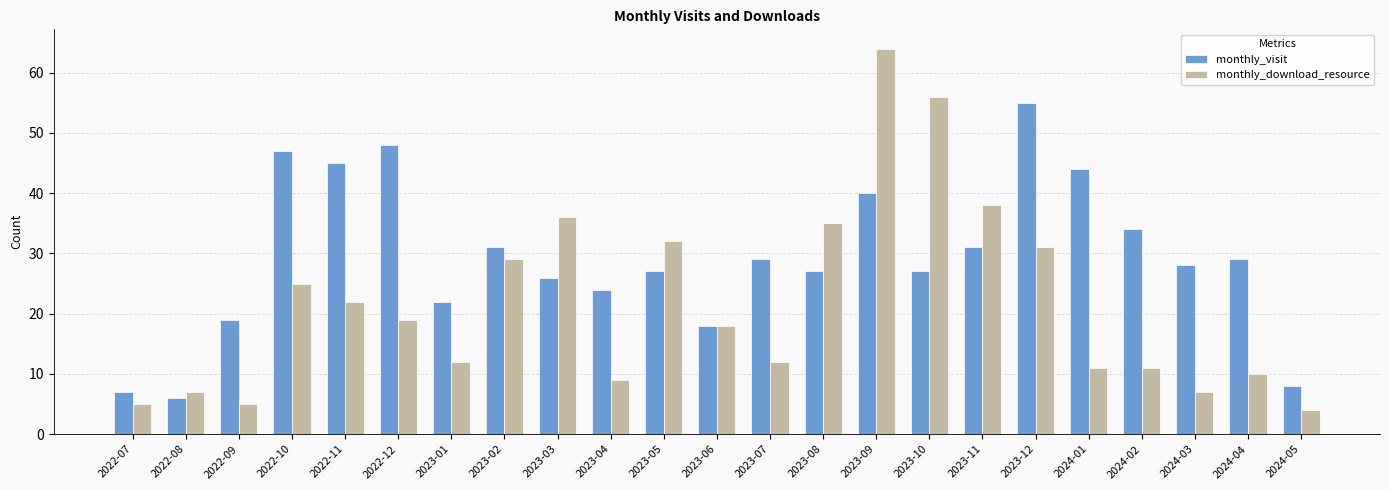

Is it true that monthly_download_resource equals 7 at 2022-08?

True